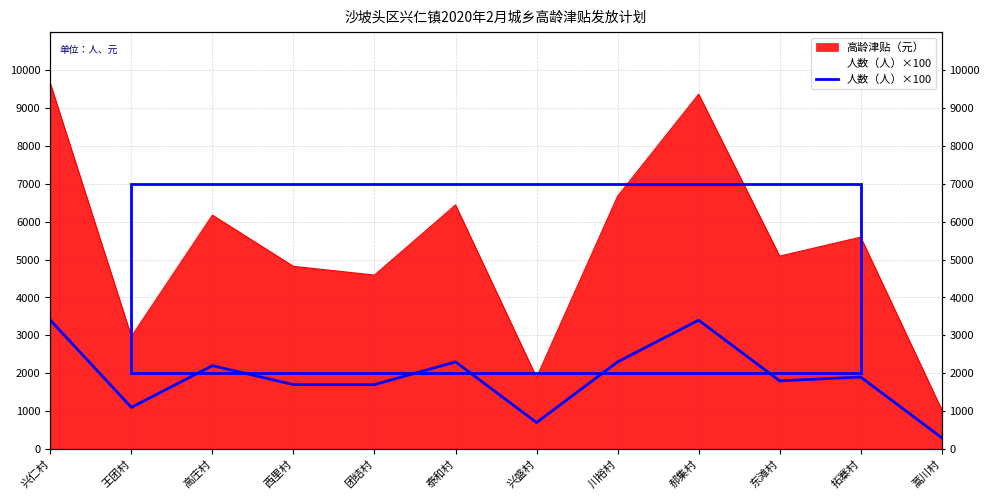

What is the minimum value shown in the chart?

300